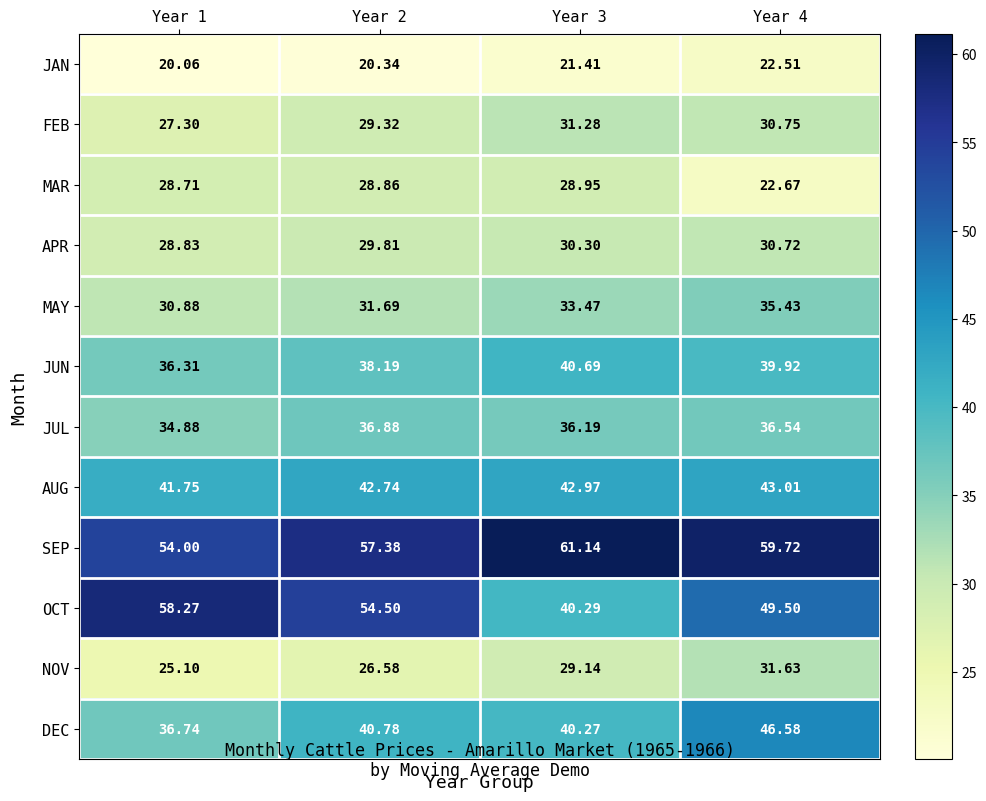

Which series changed the most between Year 1 and Year 3?

OCT